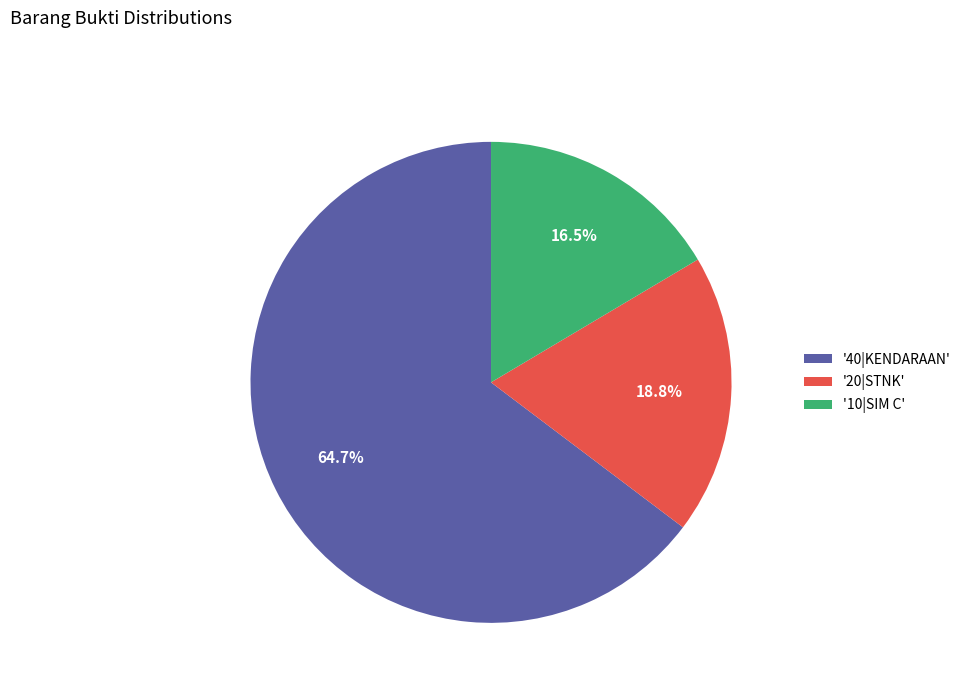

Which category accounts for the majority?

'40|KENDARAAN'